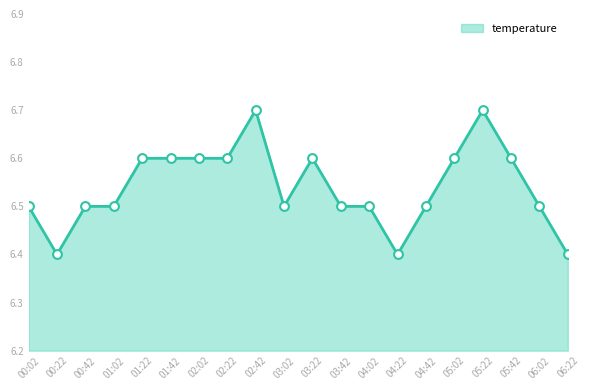

What position from the left is 04:42?

15